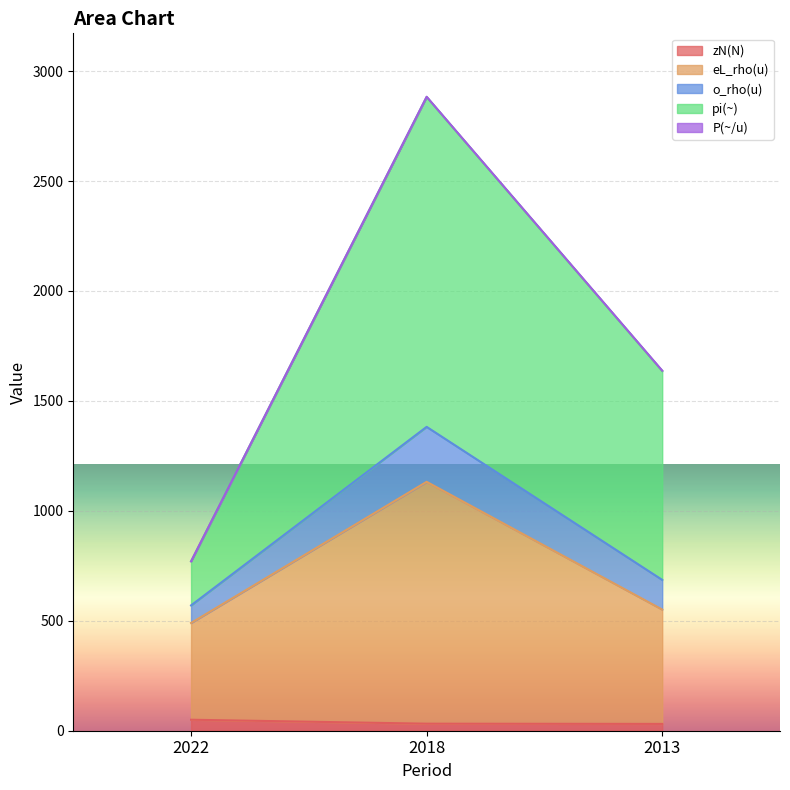

Which category has the highest value across all series?

2018